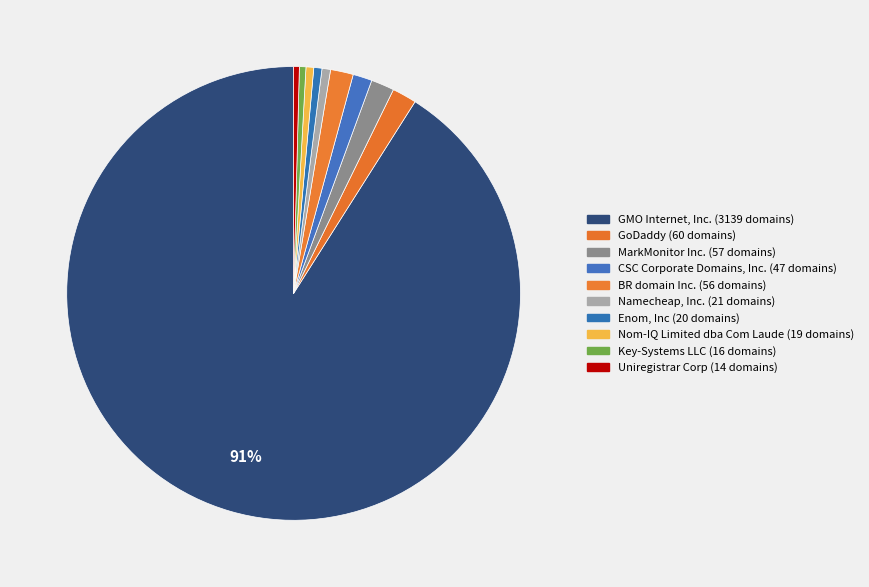

What is the ratio of the value at Uniregistrar Corp to the value at GoDaddy?

0.2